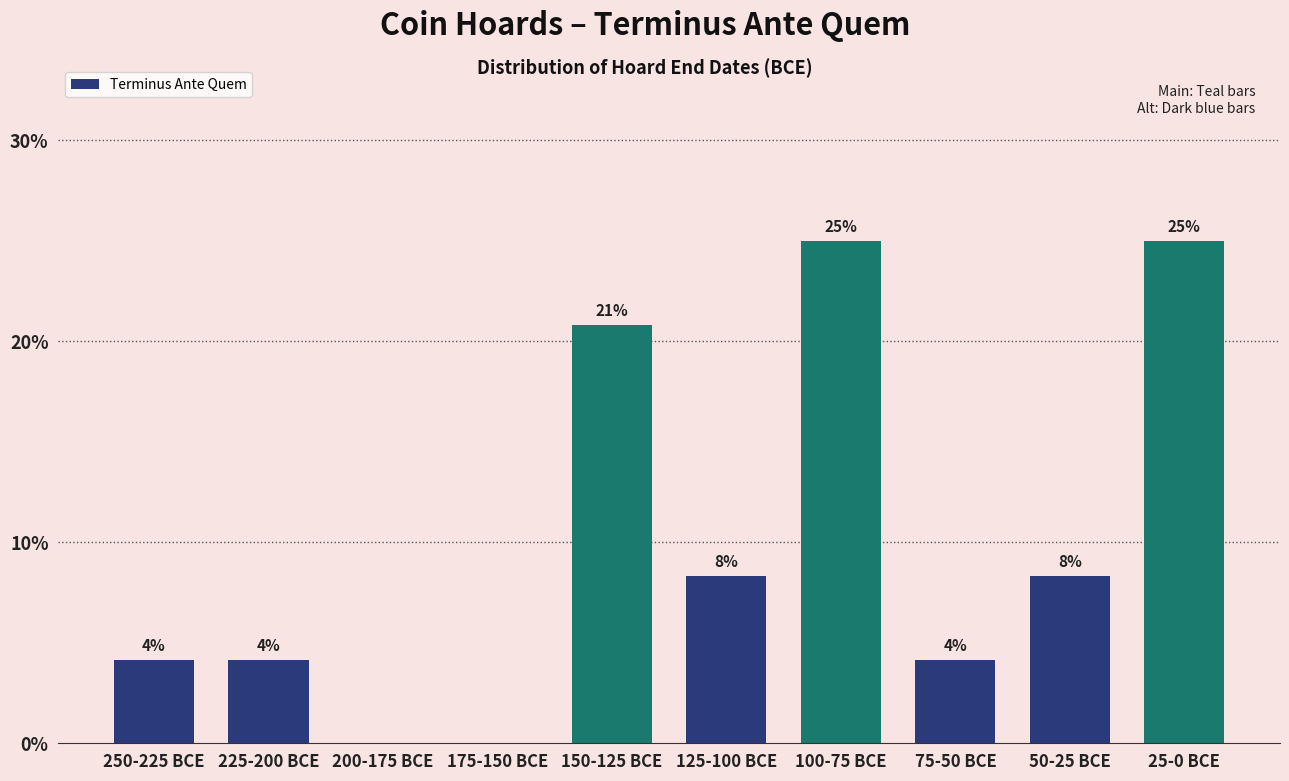

What is the change in value from 250-225 BCE to 150-125 BCE?

+16.7